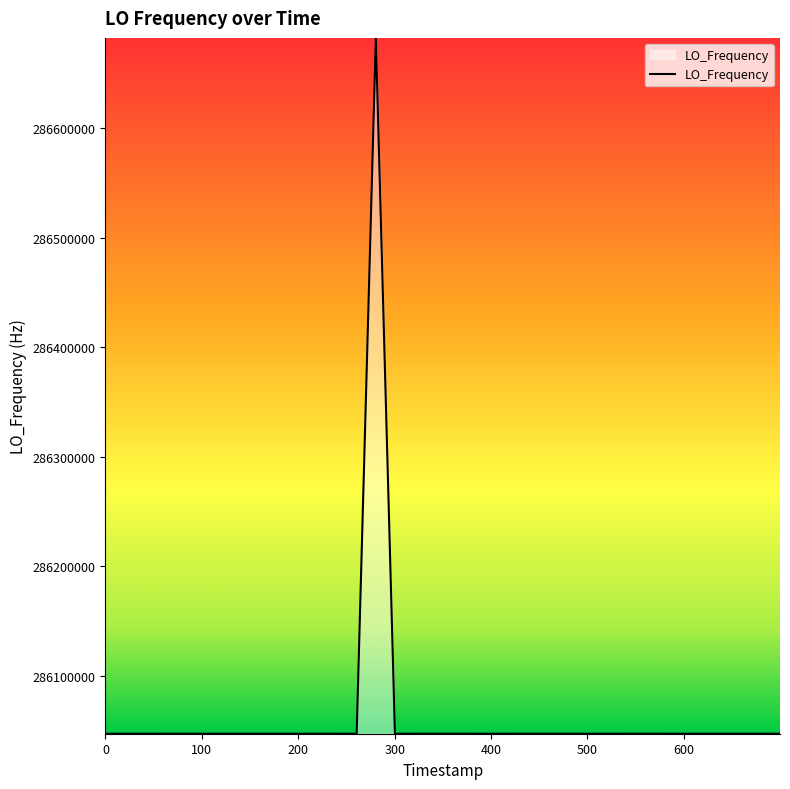

What is the minimum value shown in the chart?

286046995.1